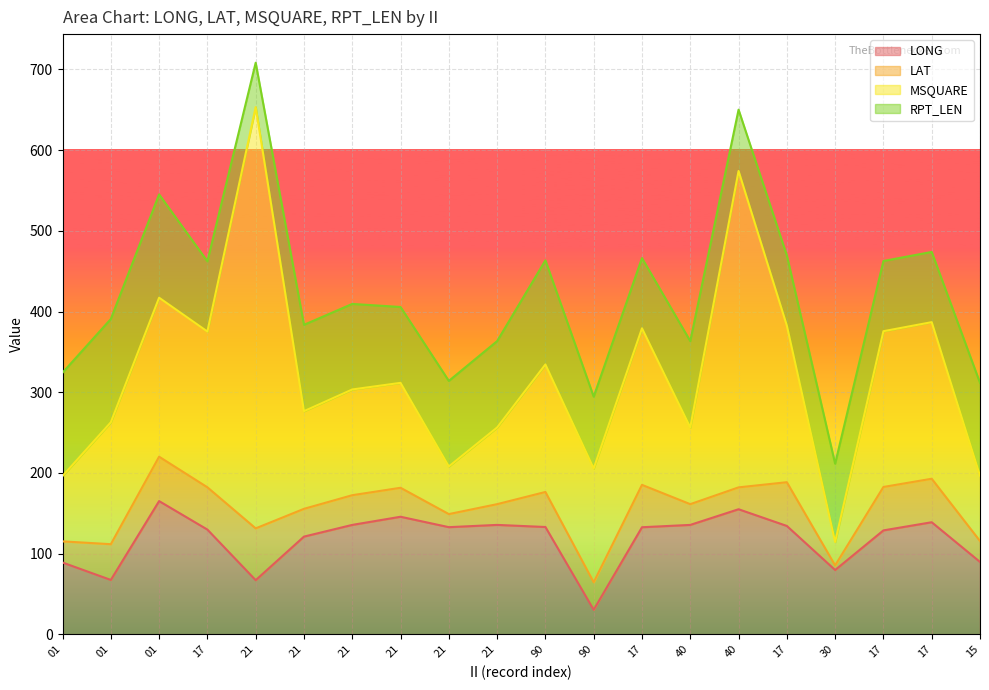

What is the greatest value displayed?

522.0